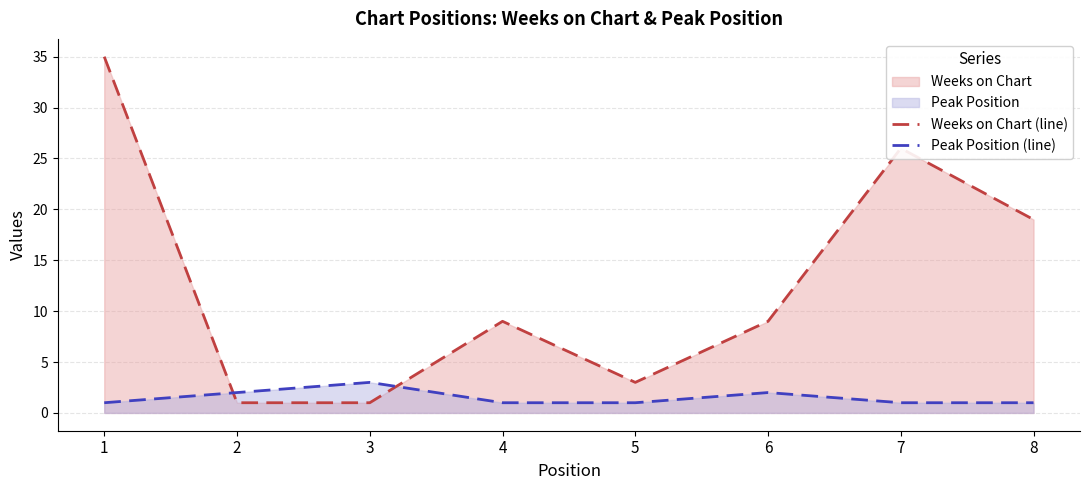

How many times do Peak Position (line) and Weeks on Chart (line) cross each other?

2